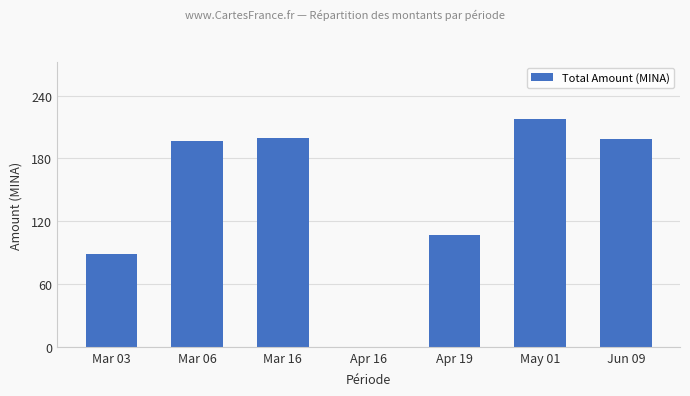

Read the value at May 01.

217.4